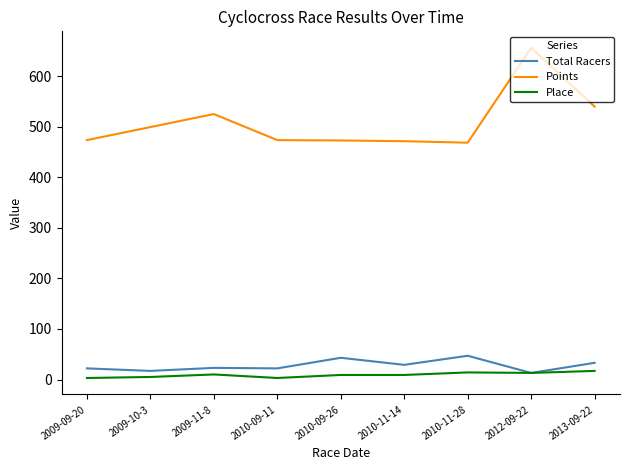

At 2009-10-3, list the series in order from smallest to largest.

Place, Total Racers, Points